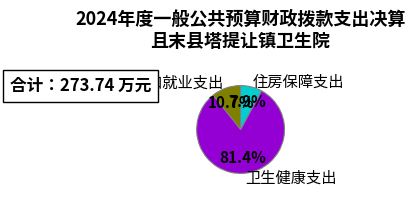

Is the sum of 卫生健康支出 and 社会保障和就业支出 greater than half?

Yes